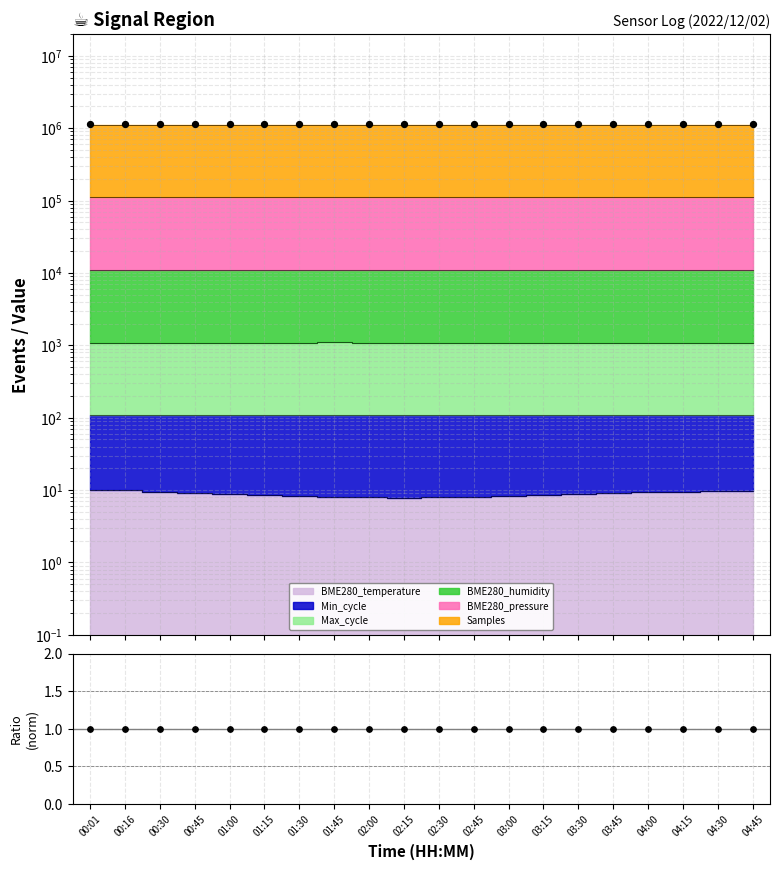

What is the total value across all series at 00:01?

1133314.6